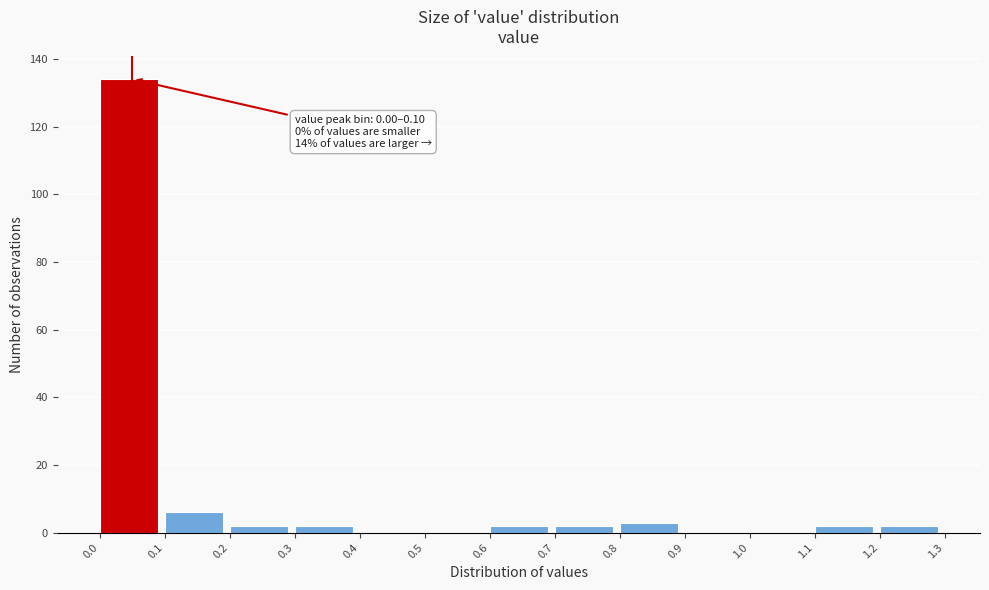

Over which range of the x-axis is the bar tallest?

0.0 to 0.1